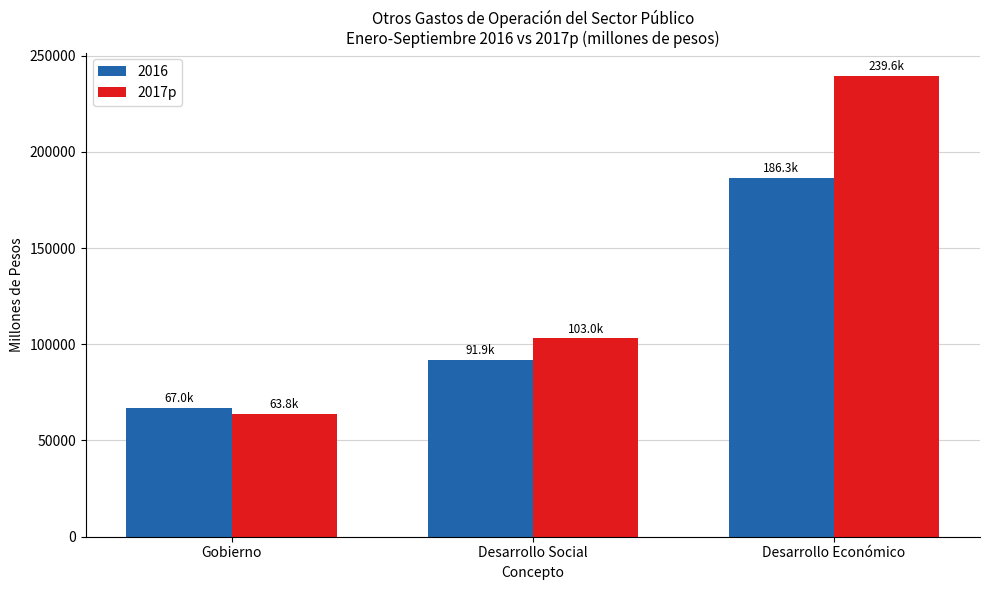

Which category has the lowest value across all series?

Gobierno